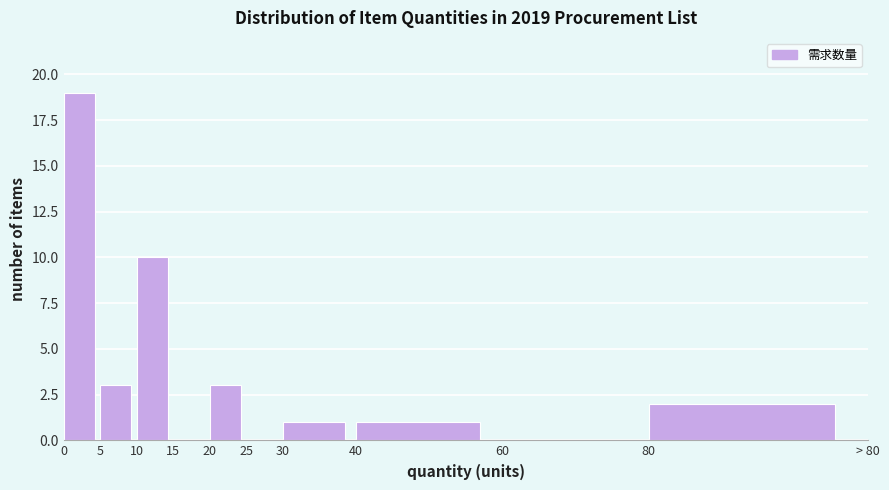

Reading right to left, what are all the values shown in this chart?

80=2	60=0	40=1	30=1	25=0	20=3	15=0	10=10	5=3	0=19